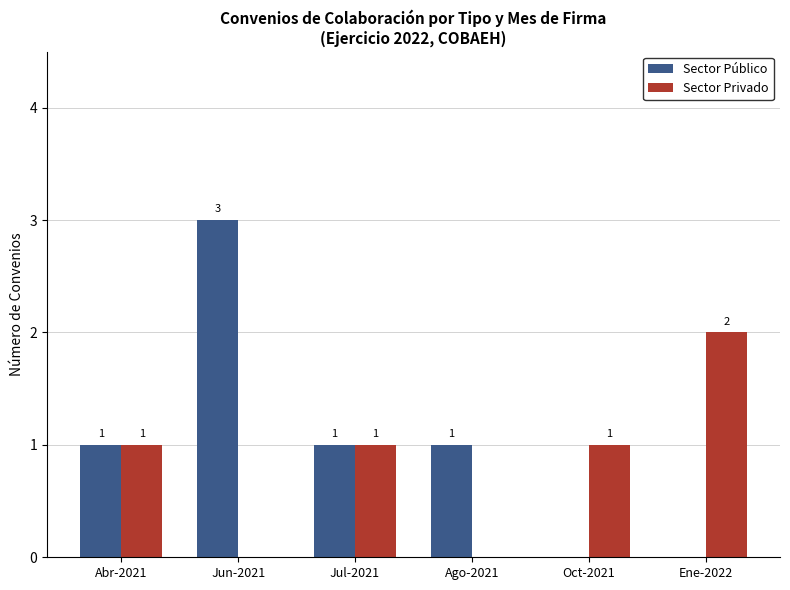

Between Jul-2021 and Oct-2021, which series saw the biggest shift?

Sector Público